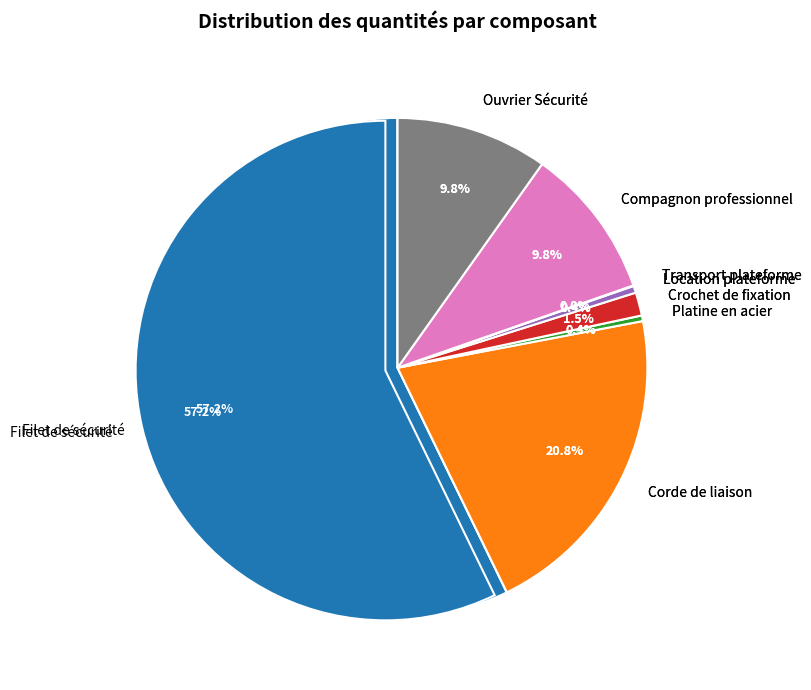

Which category accounts for the majority?

Filet de sécurité